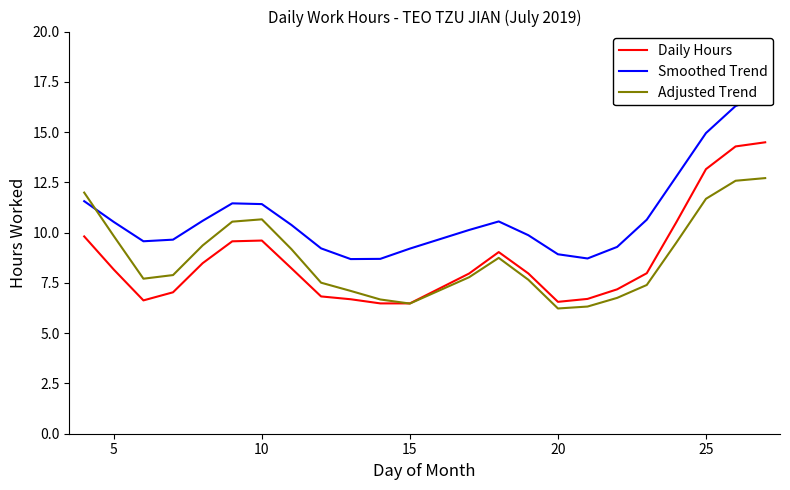

How many interior local valleys does the Smoothed Trend series have?

3